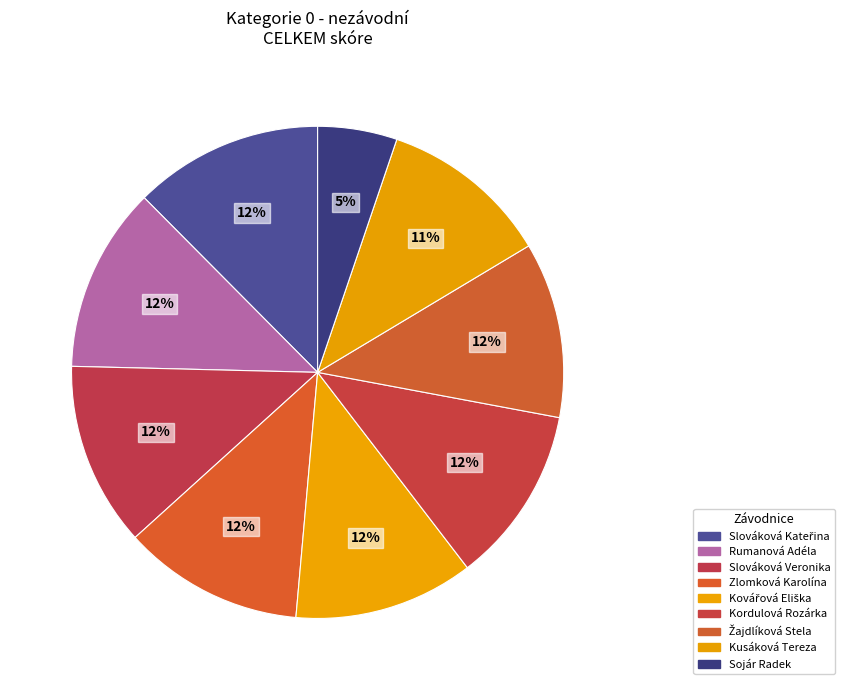

Which has a higher value, Kusáková Tereza or Sojár Radek?

Kusáková Tereza